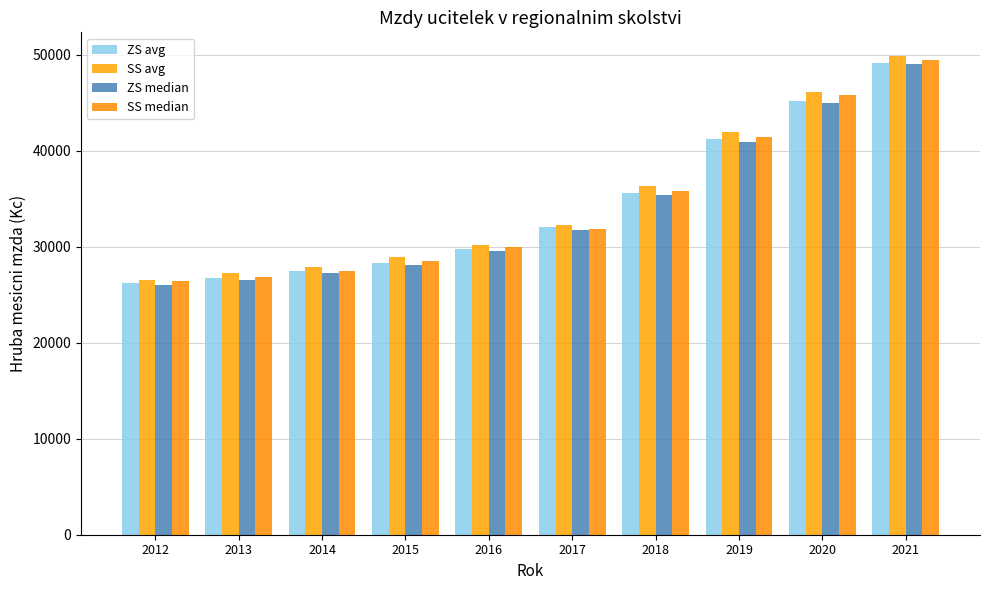

Does the chart contain any negative values?

No